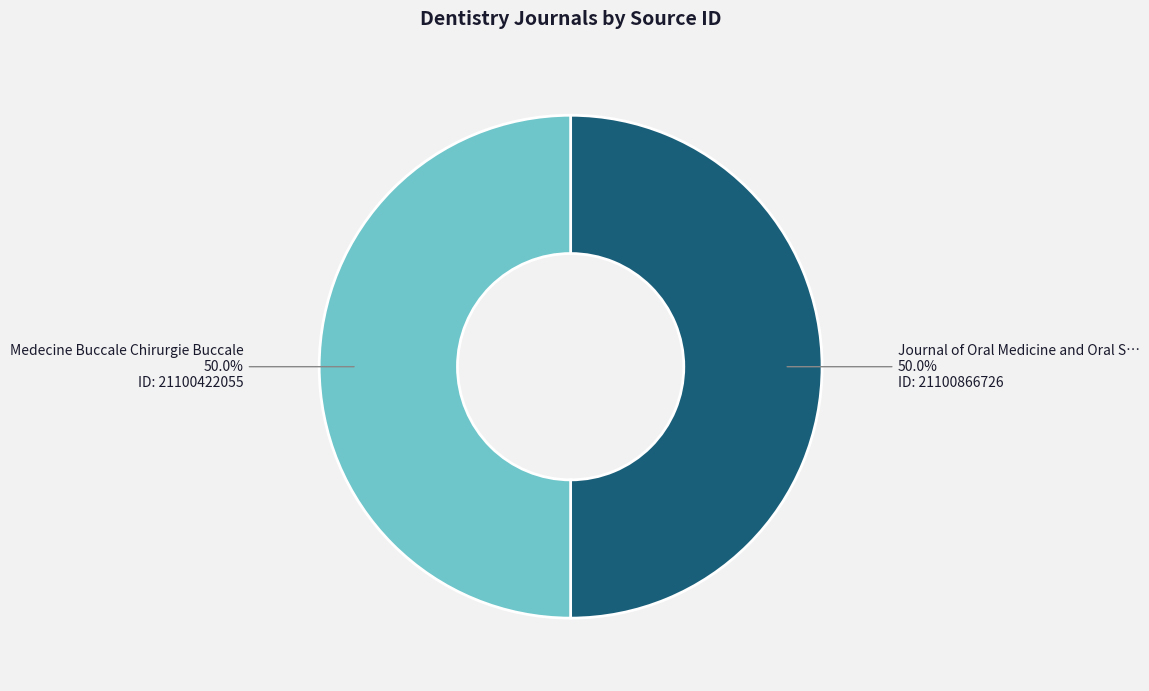

Count the number of slices in the pie.

2